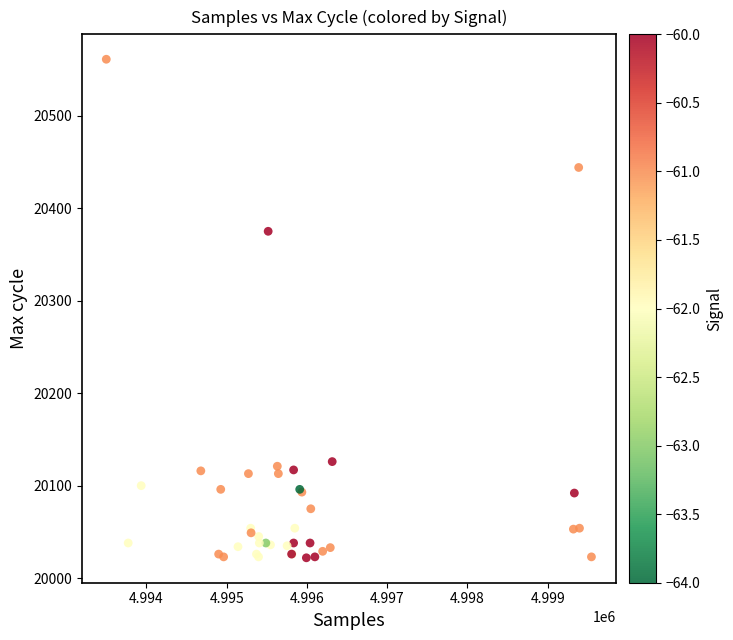

What Y value in the scatter plot is closest to 20291?

20375